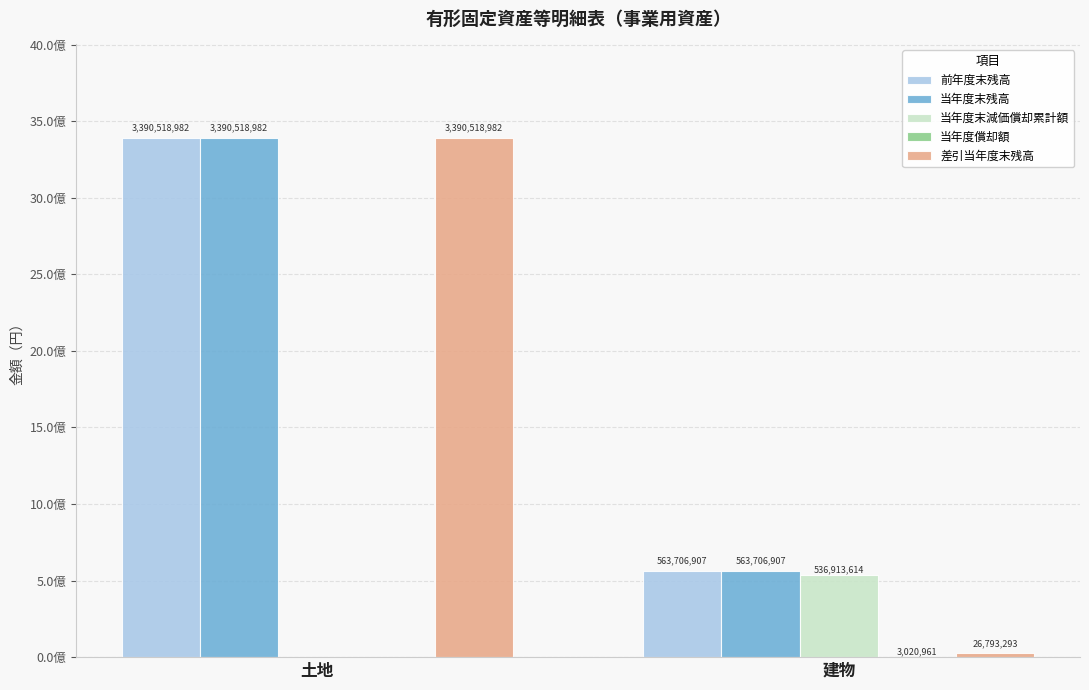

True or false: 差引当年度末残高 has a value of 26793293 at 建物.

True